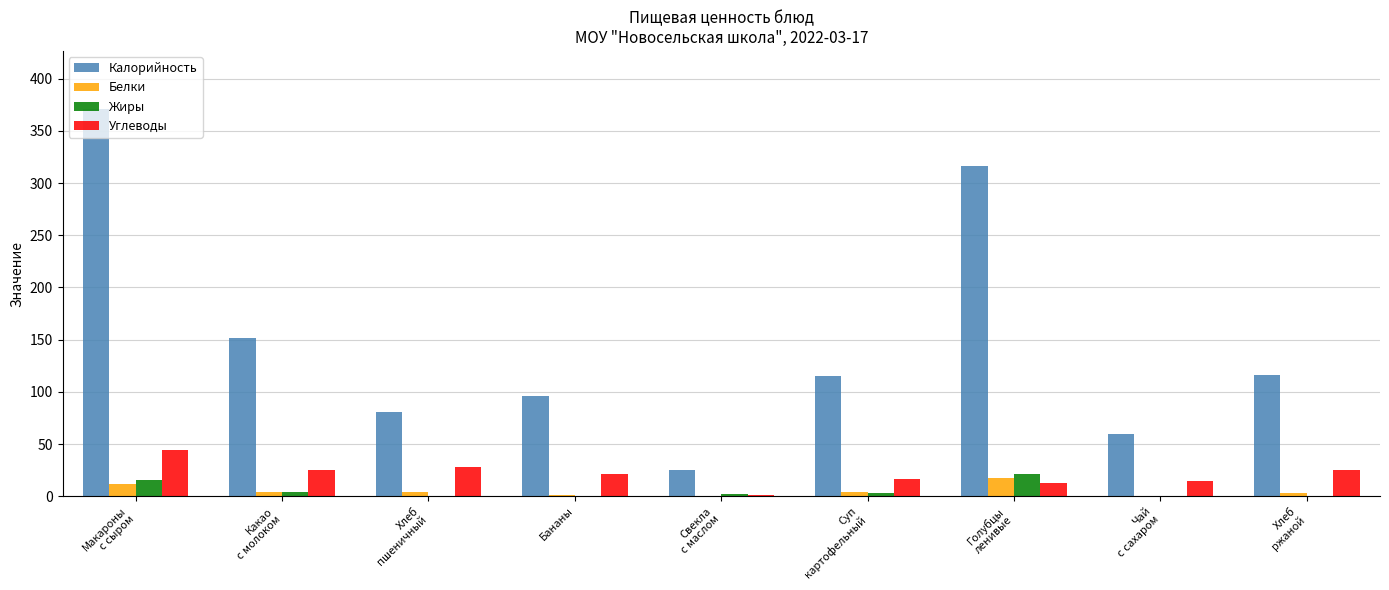

Which series has the largest total across all categories?

Калорийность